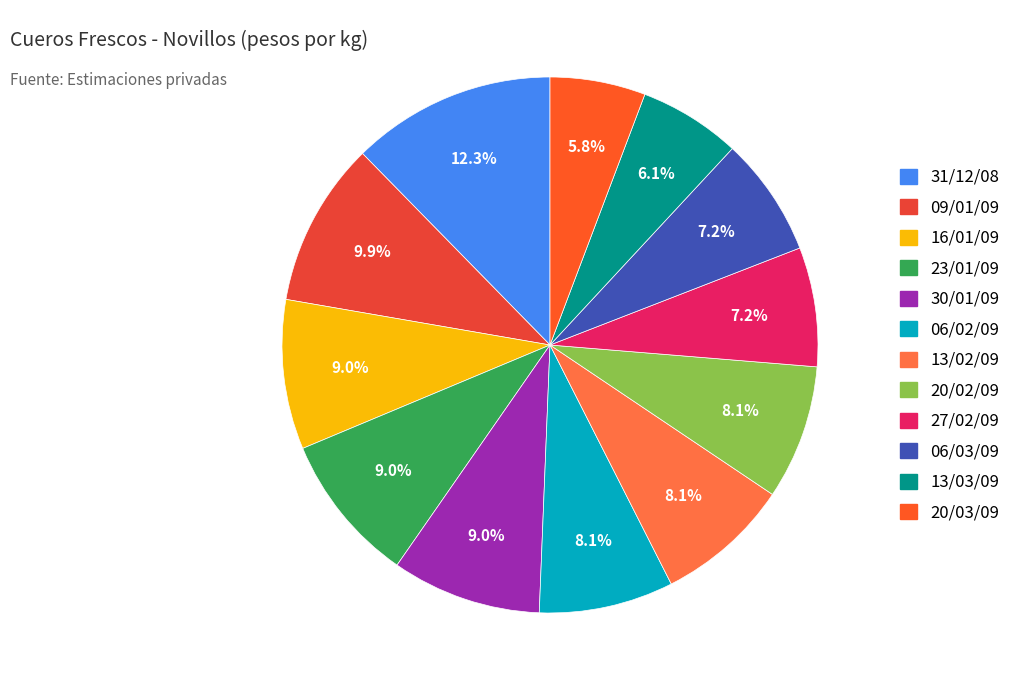

The 23/01/09 slice represents 1% of the pie. True or false?

False